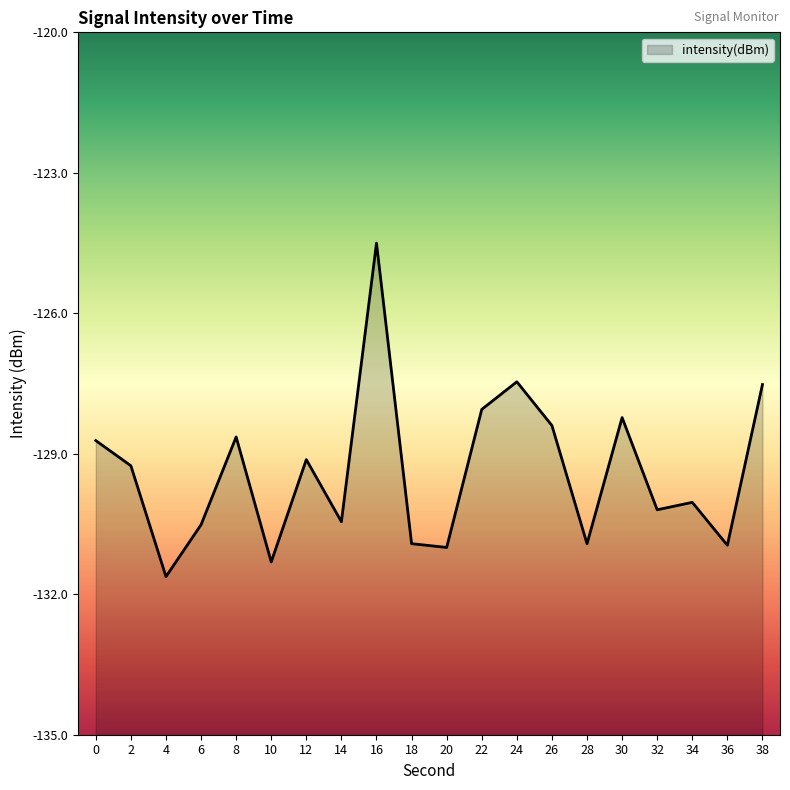

Is it true that the value at 22 is -202.1?

False